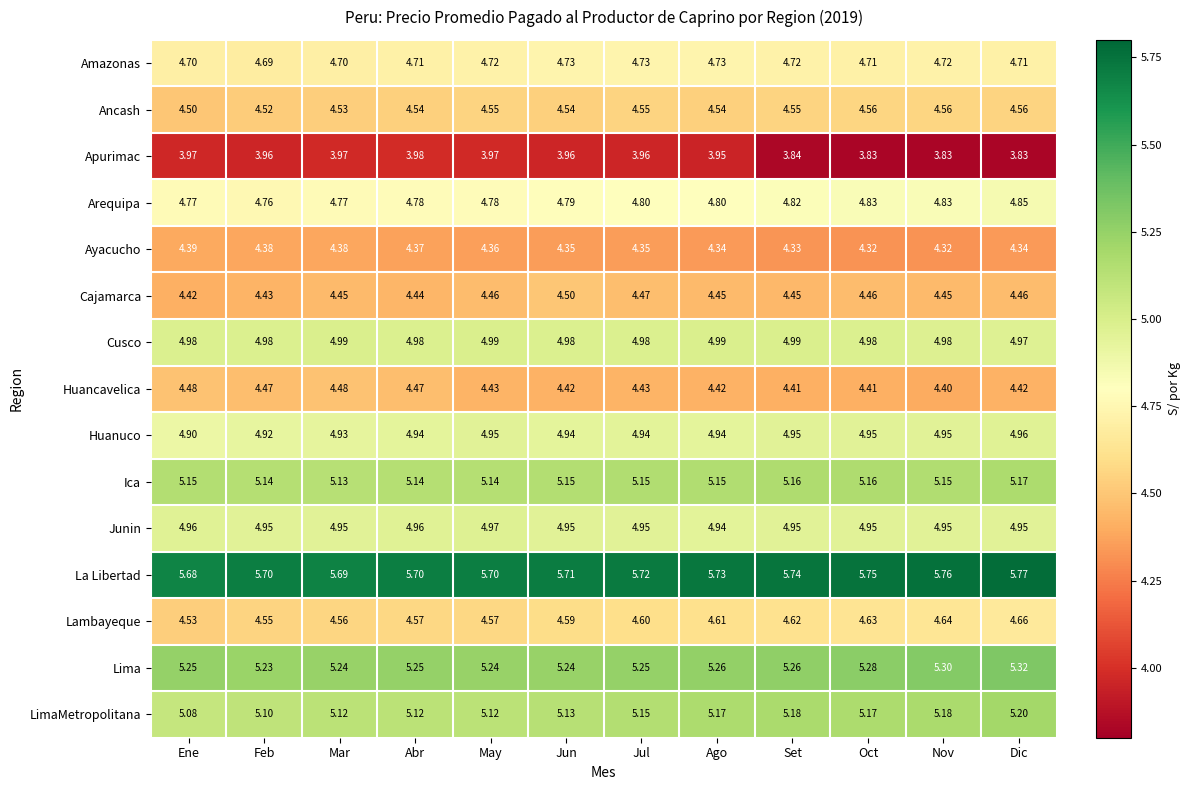

At which category is the sum across all series the highest?

Dic